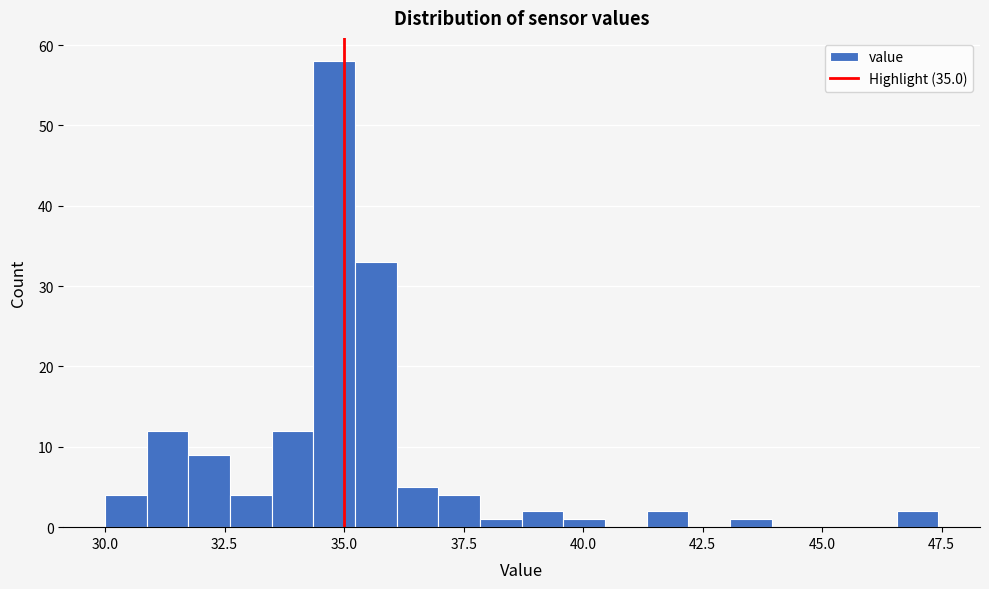

Read against the x-axis, roughly where is the centre of the tallest bar?

35.0